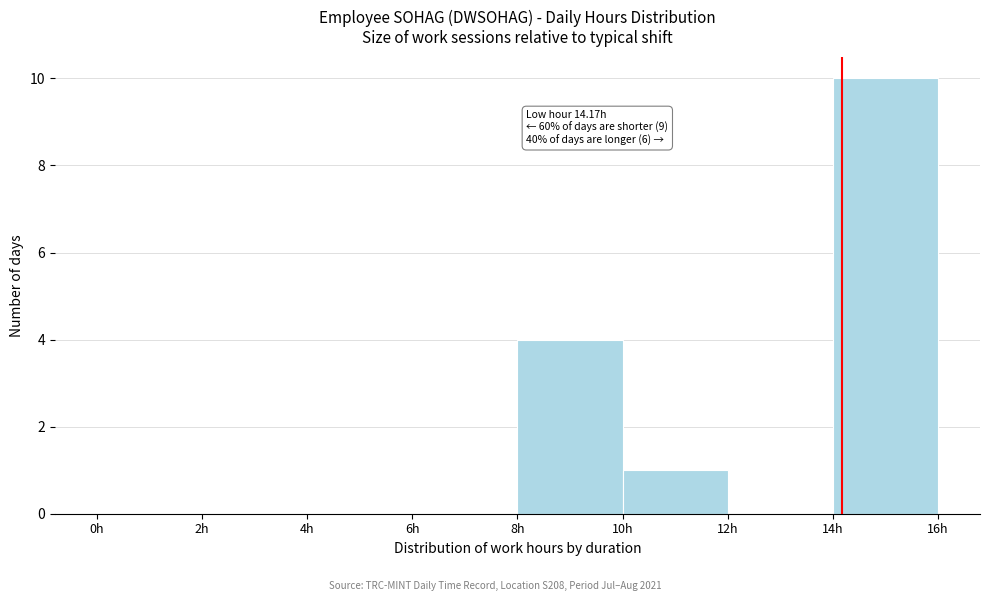

Which range on the x-axis has the tallest bar?

14 to 16